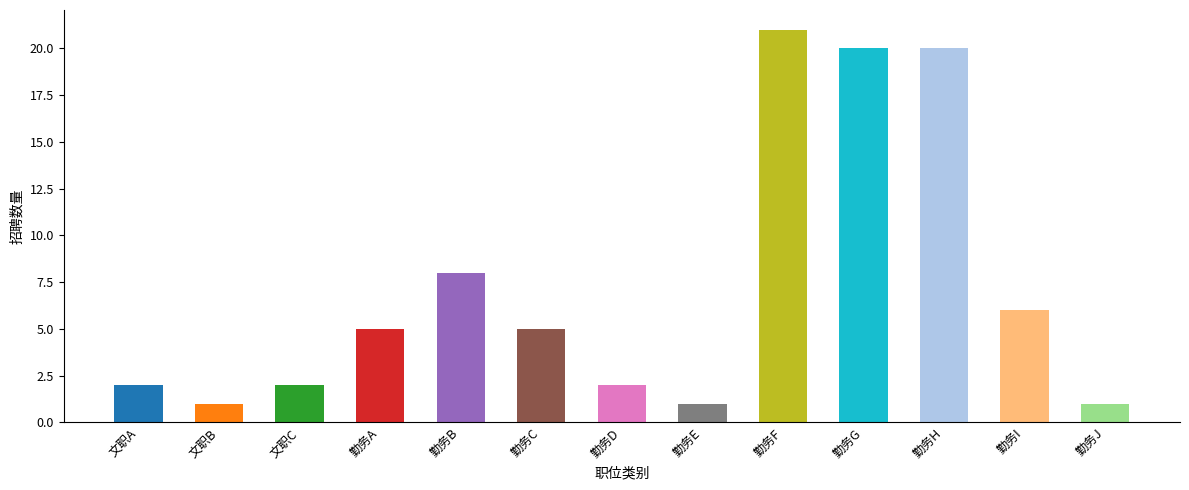

What is the sum of all values?

94